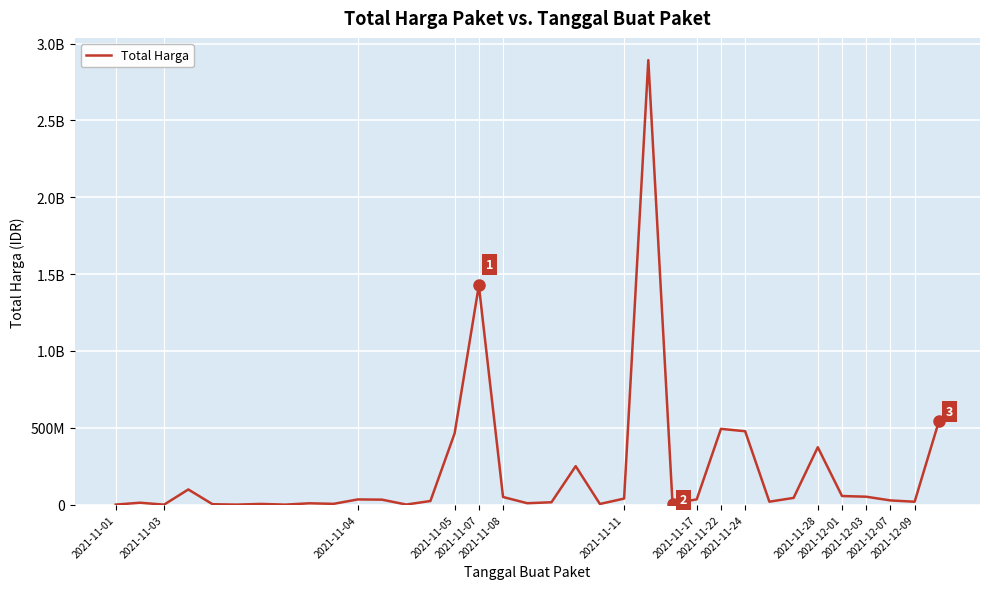

True or false: the data has more than 1 interior local peaks.

True